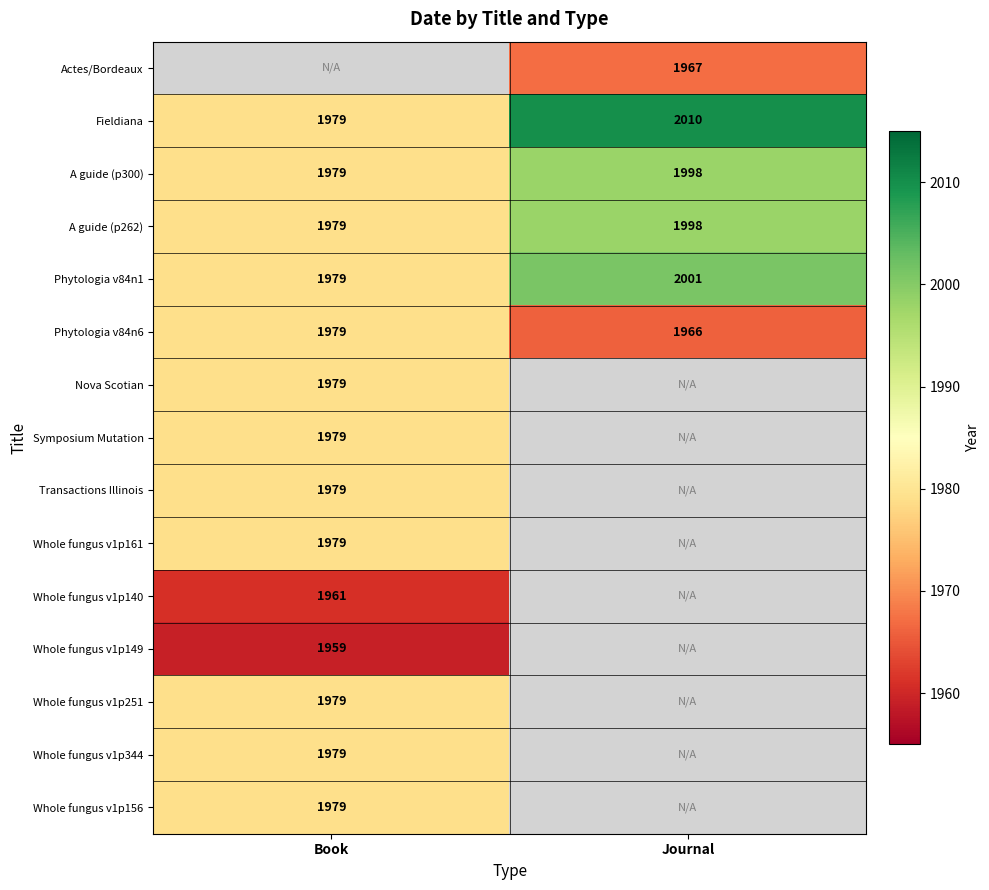

Rank the categories by Fieldiana value from lowest to highest.

Book, Journal